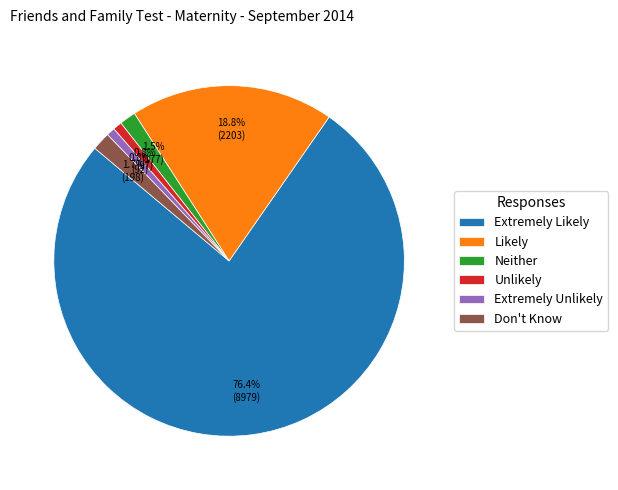

What is the largest slice in the pie chart?

Extremely Likely